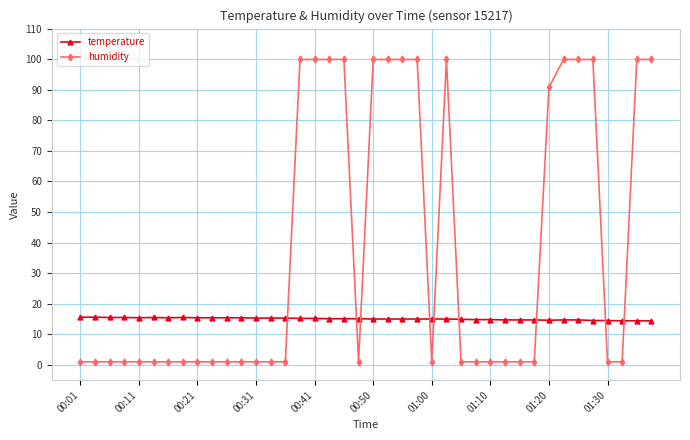

What is the value of the humidity point at the 24th from the left?

99.9